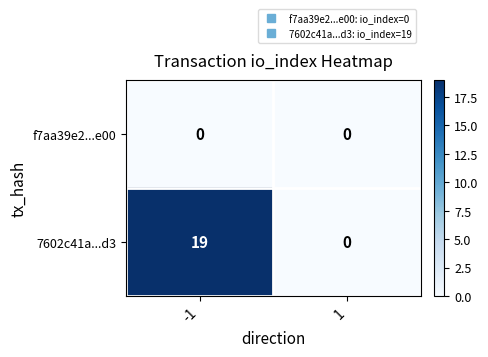

The 7602c41a...d3 series shows -7 at 1. True or false?

False